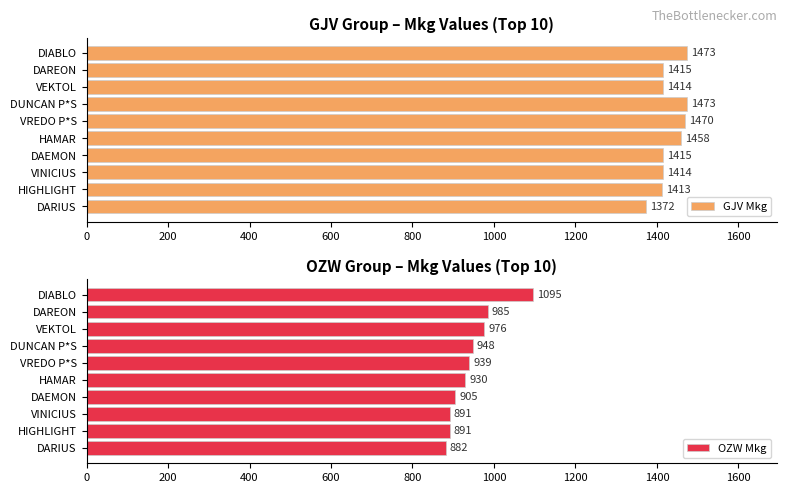

Rank the series by their average value, from lowest to highest.

OZW Mkg, GJV Mkg